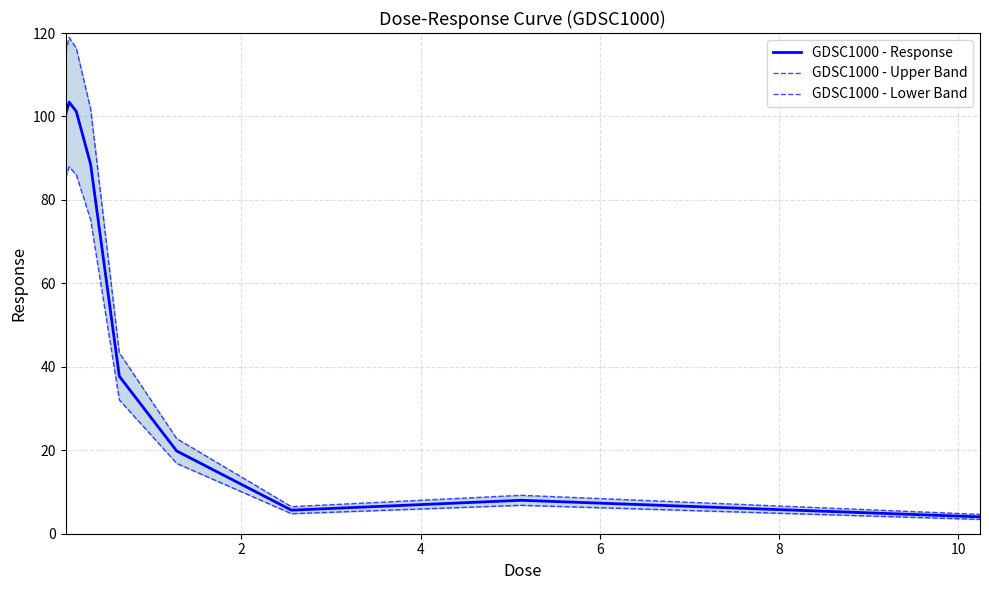

True or false: GDSC1000 - Lower Band and GDSC1000 - Upper Band intersect in this chart.

False